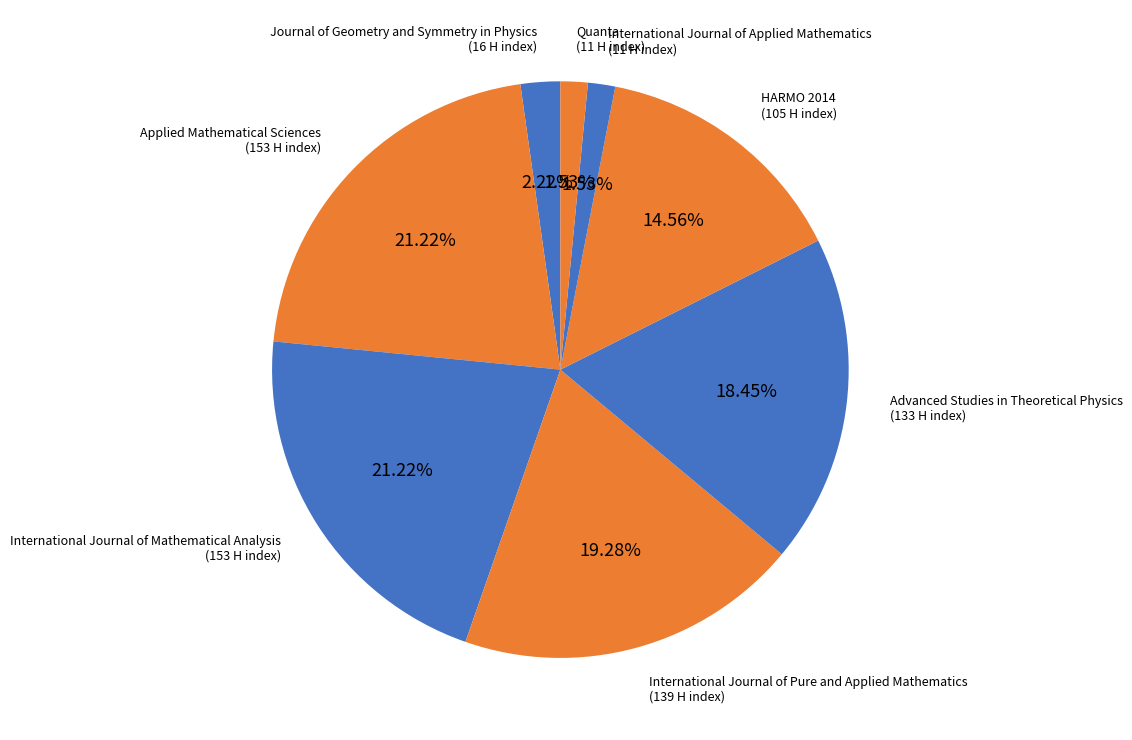

Count the number of slices in the pie.

8